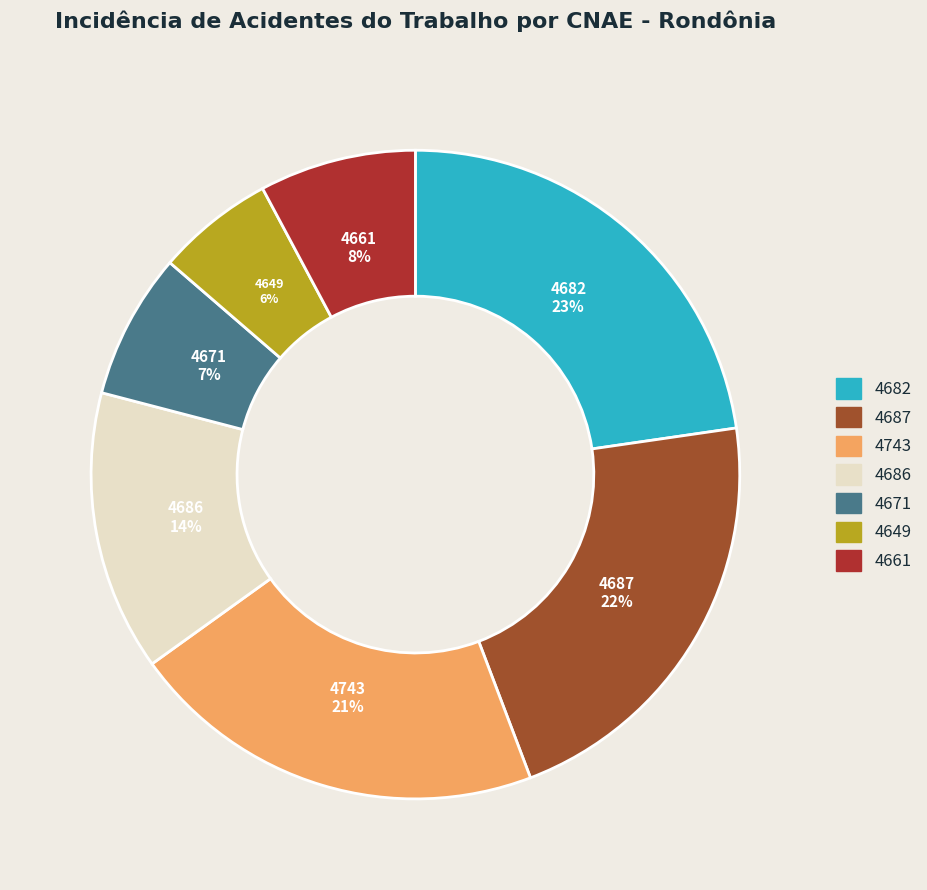

What is the smallest slice in the pie chart?

4649